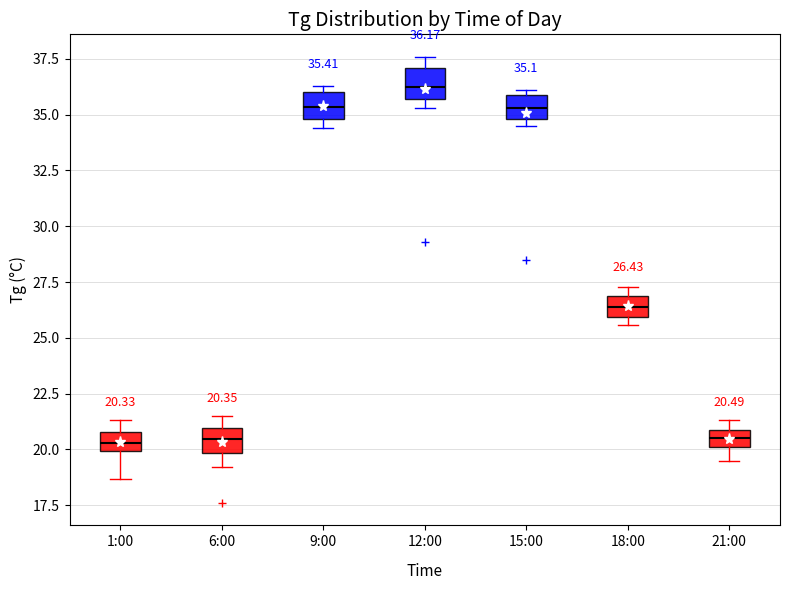

Which box's median line is the highest?

12:00